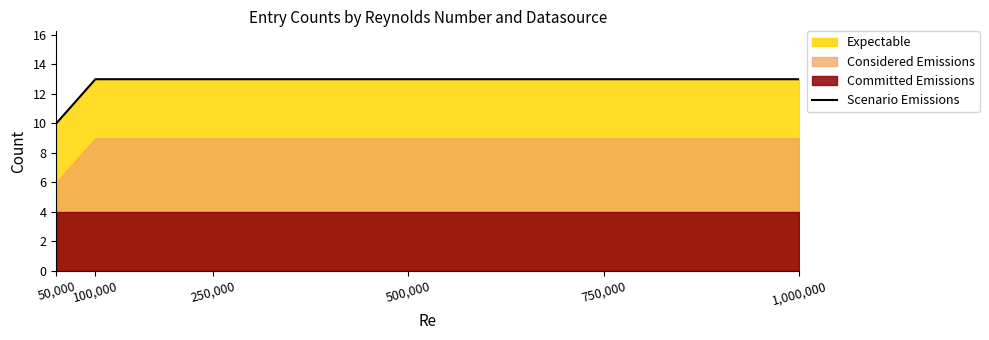

True or false: the data has more than 1 interior local peaks.

False